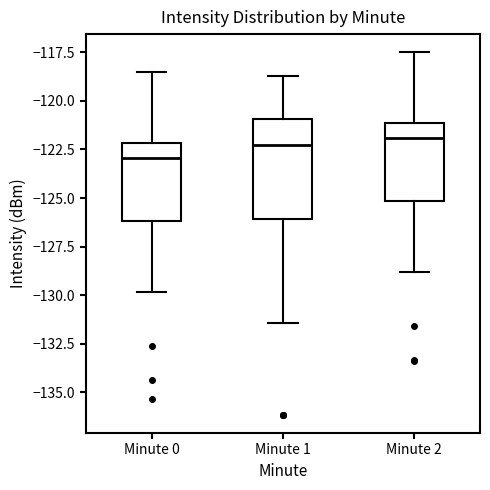

Reading left to right, transcribe this box plot: for each box, give where its median line is, the range the box spans, and where its two whiskers end, as read against the y-axis. The values are not printed on the chart, so give them approximately, as read against the axis.

Minute 0: median -123.0, box -126.0 to -122.0, whiskers -130.0 to -118.5
Minute 1: median -122.5, box -126.0 to -121.0, whiskers -131.5 to -118.5
Minute 2: median -122.0, box -125.0 to -121.0, whiskers -129.0 to -117.5